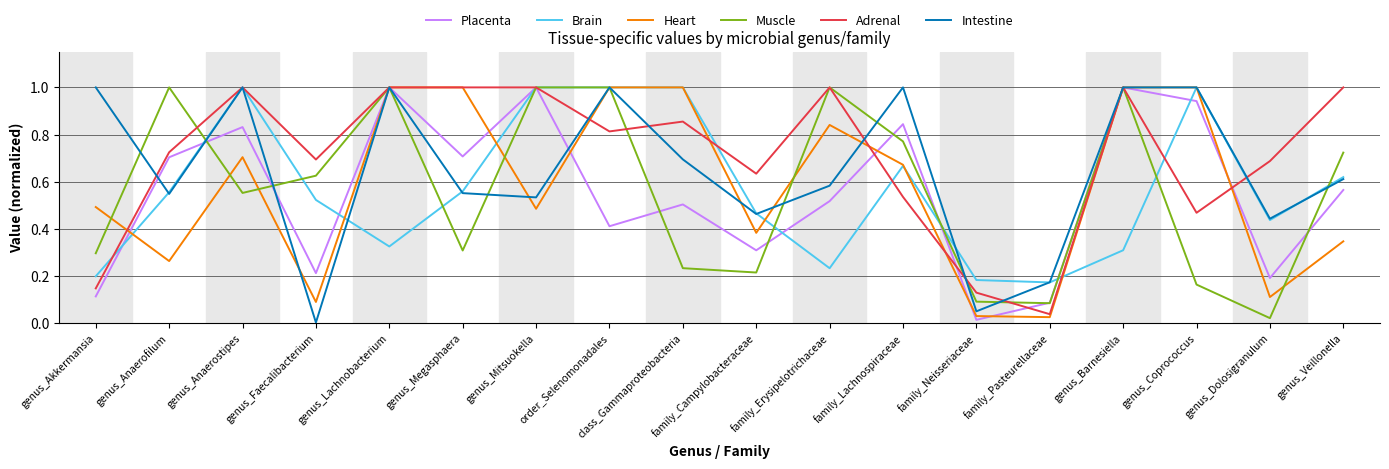

What is the sum of the Placenta values at genus_Barnesiella and genus_Akkermansia?

1.1